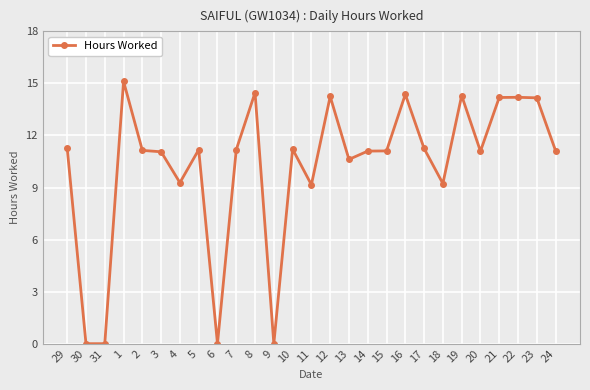

Approximately how many times larger is the value at 16 compared to 4?

1.5